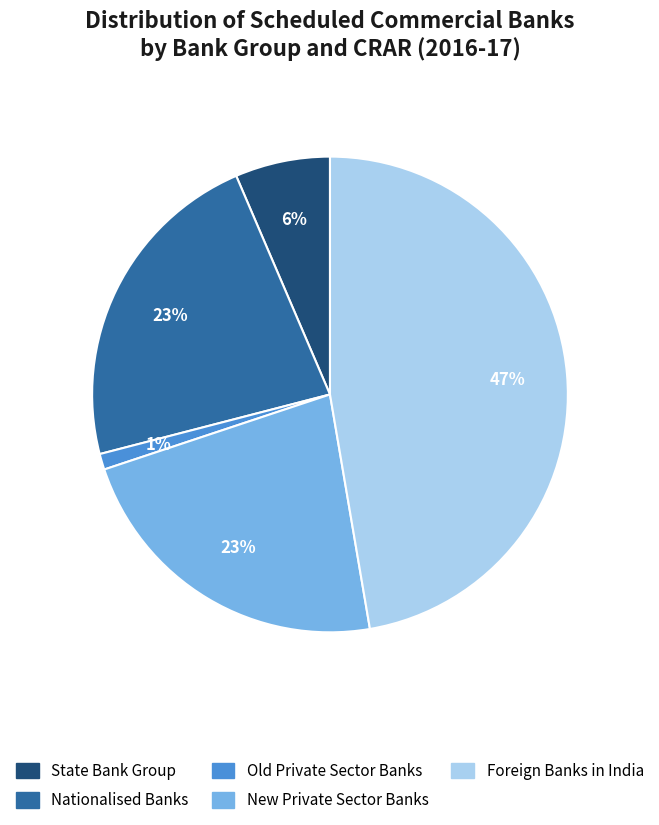

What percentage is the Foreign Banks in India slice, to the nearest percent?

47%